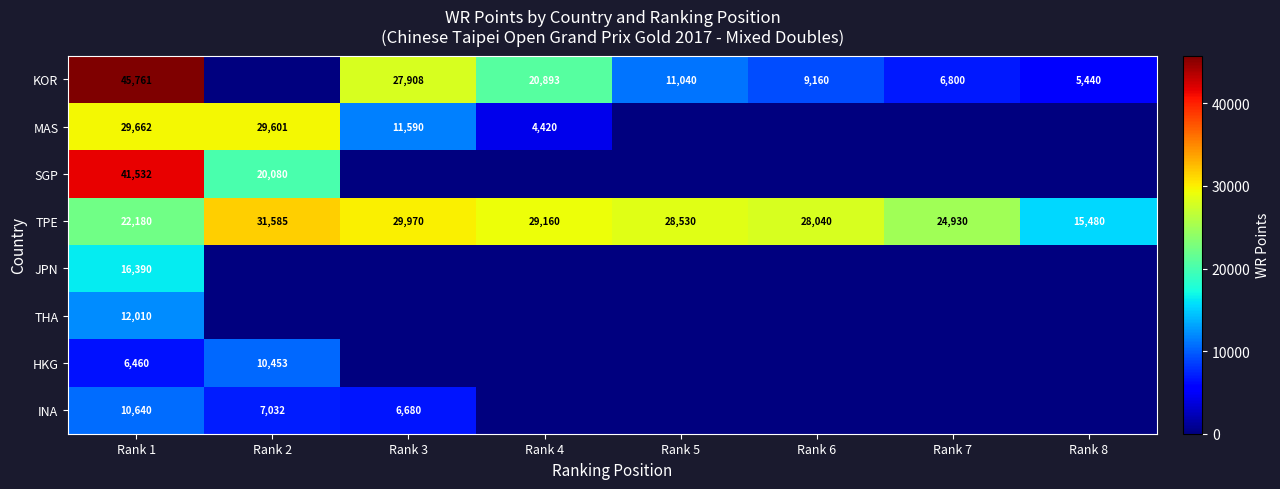

What is the total value across all series at Rank 2?

98751